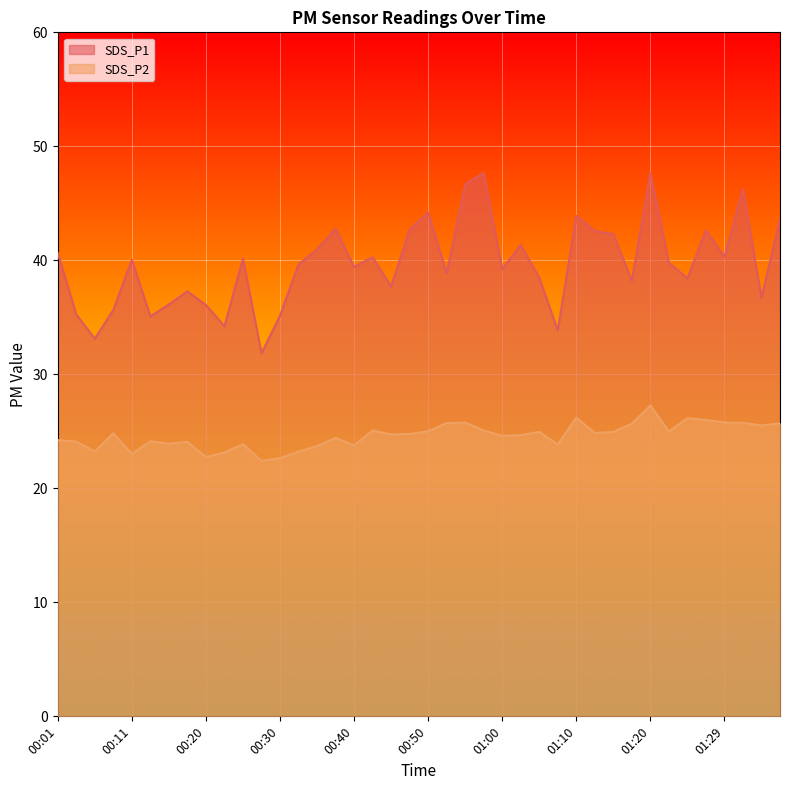

Which series changed the most between 00:23 and 00:57?

SDS_P1